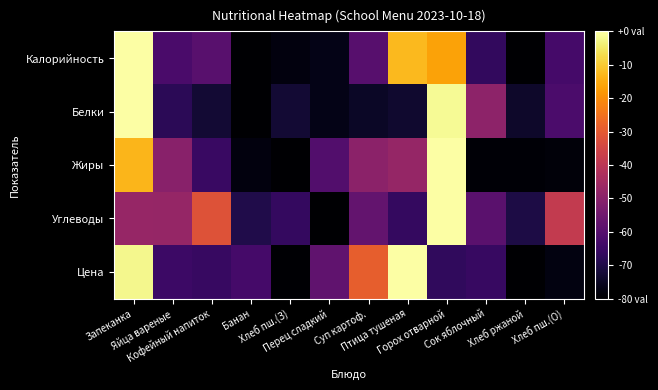

Which series has the widest spread of values?

Калорийность